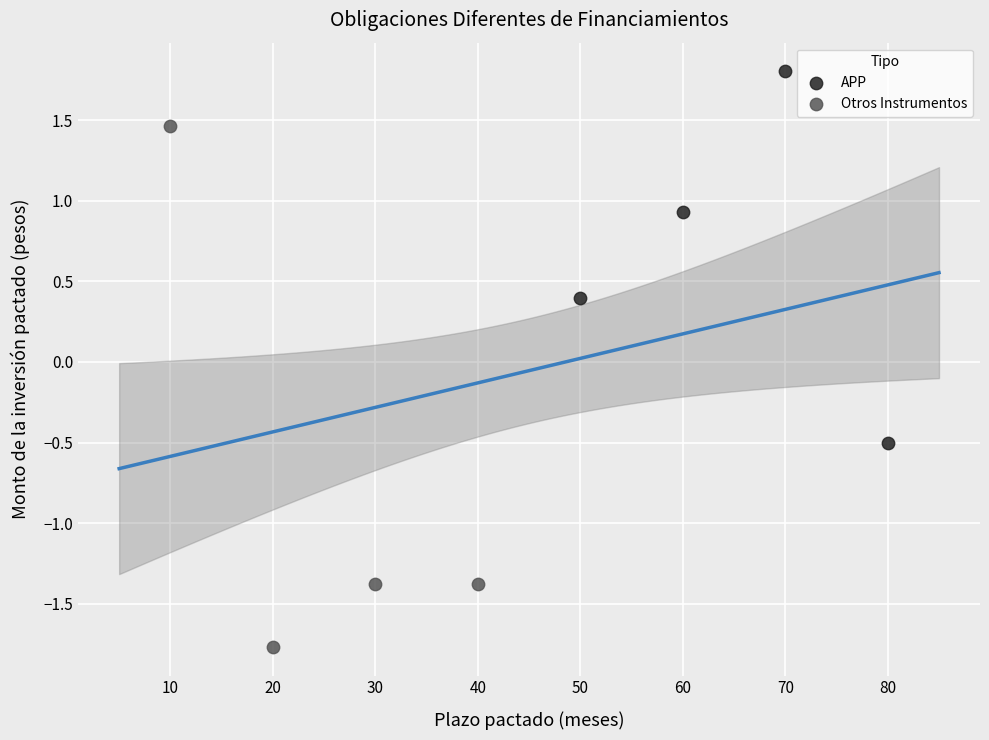

Which series reaches the maximum Y coordinate?

APP